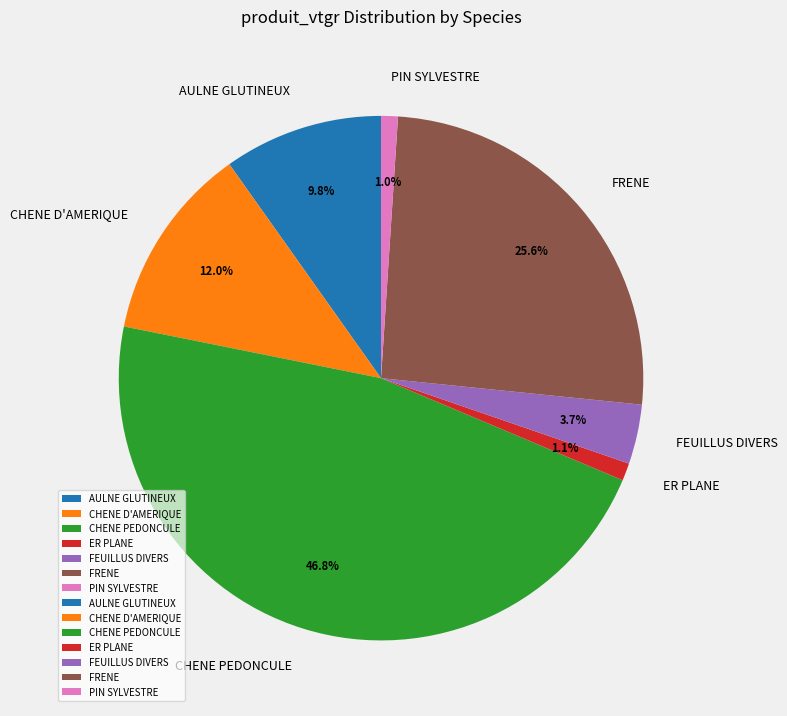

To the nearest percent, what portion does AULNE GLUTINEUX represent?

10%